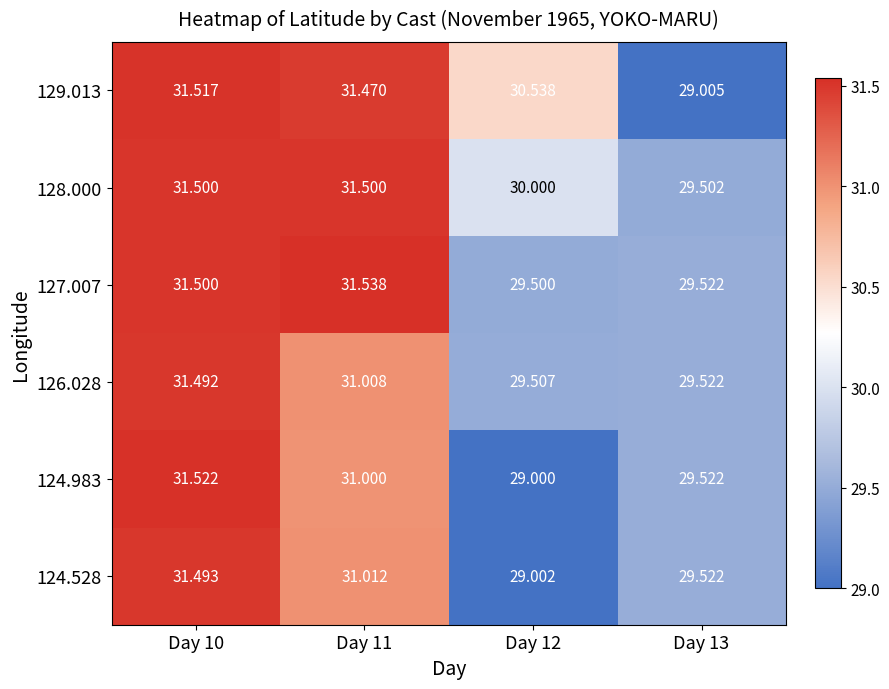

Which series has the largest total across all categories?

129.013